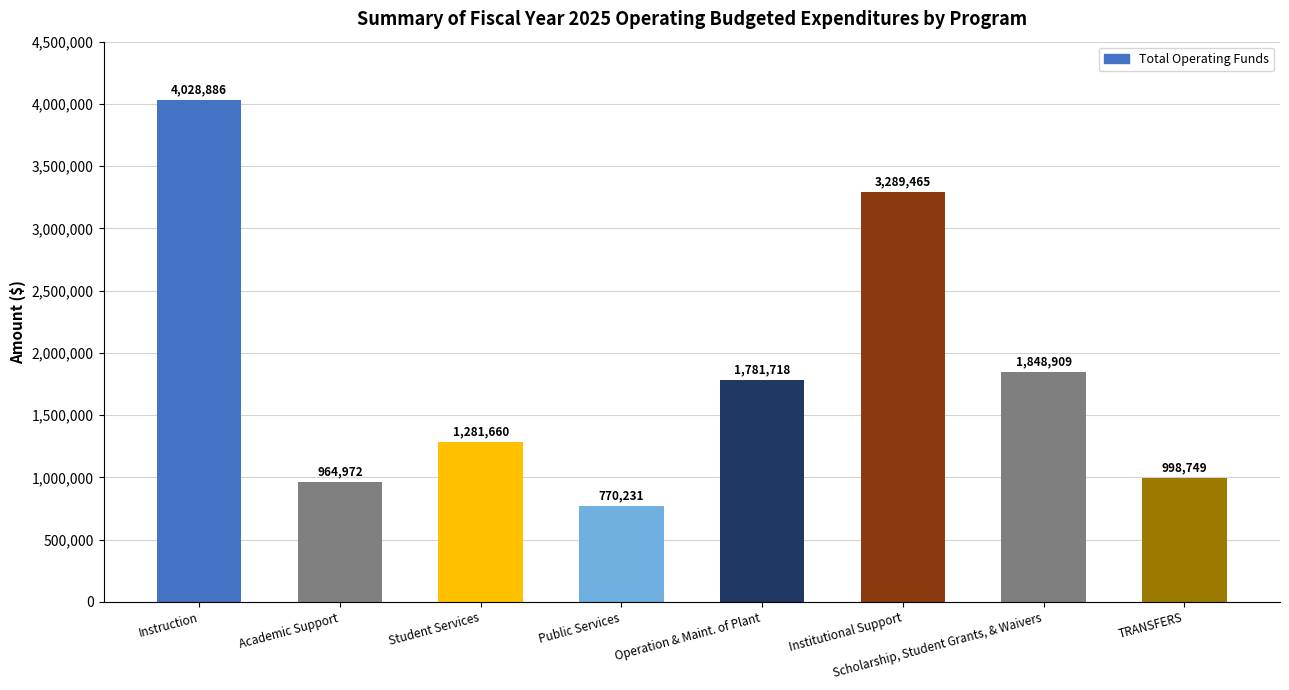

The chart shows a value of 1781718 at Operation & Maint. of Plant. True or false?

True